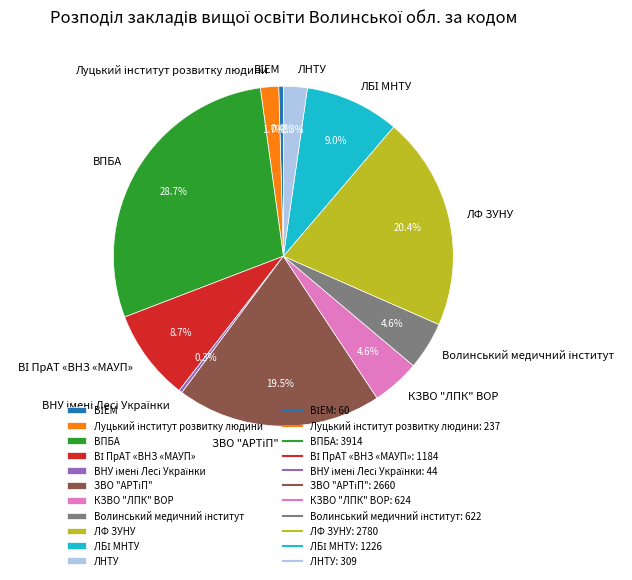

Which category has the biggest portion of the pie?

ВПБА